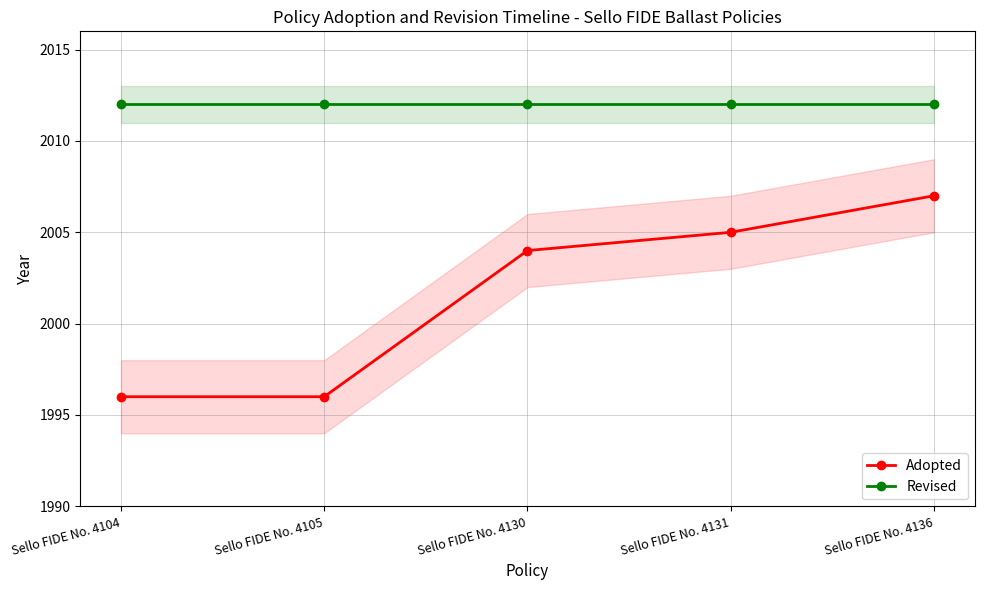

Reading left to right, extract all data points from this chart.

Adopted: 1996	1996	2004	2005	2007
Revised: 2012	2012	2012	2012	2012